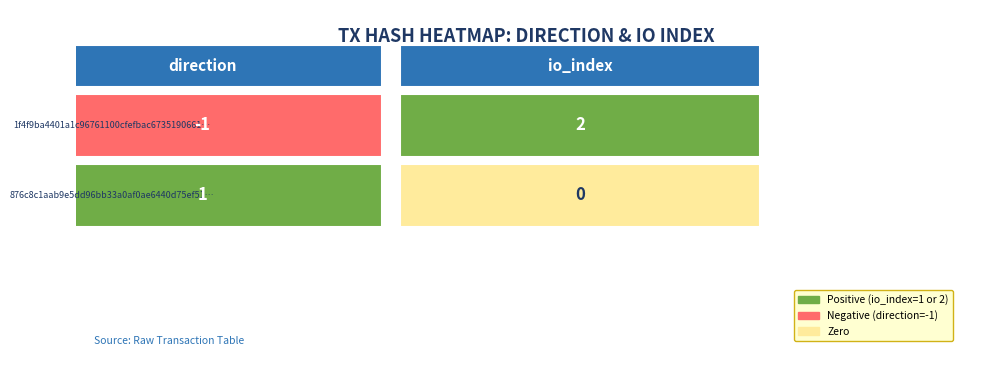

True or false: 876c8c1aab9e5dd96bb33a0af0ae6440d75ef51 has a value of 0 at 1.

True